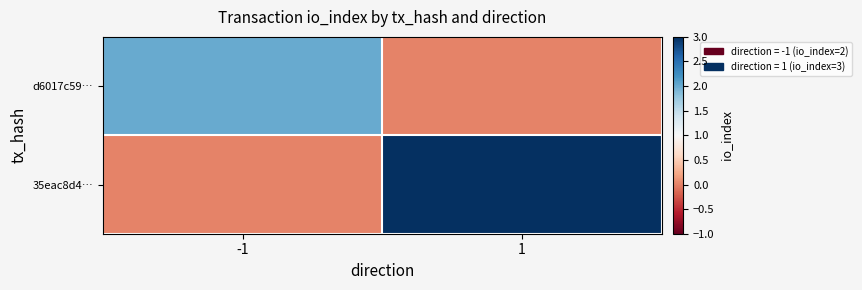

What is the spread (max minus min) of values at 1?

3